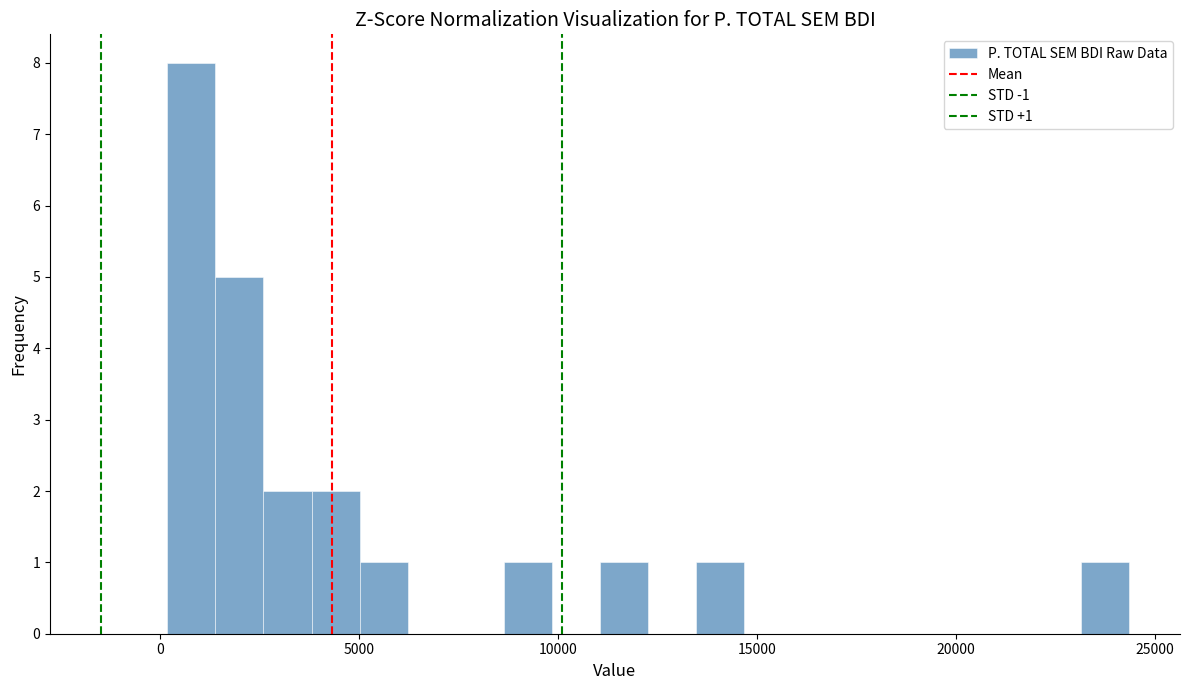

Read against the x-axis, roughly where is the centre of the tallest bar?

1000